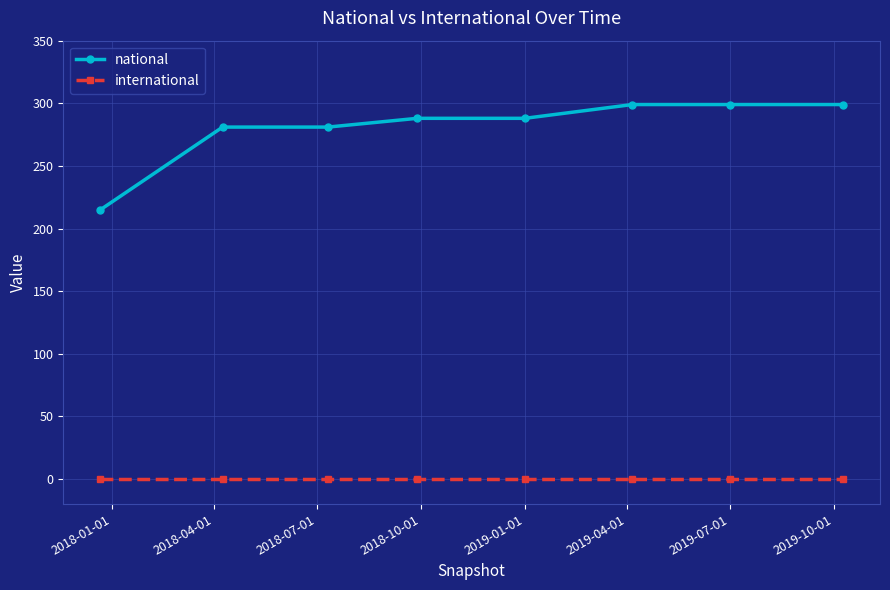

What is the highest value of the national series?

299